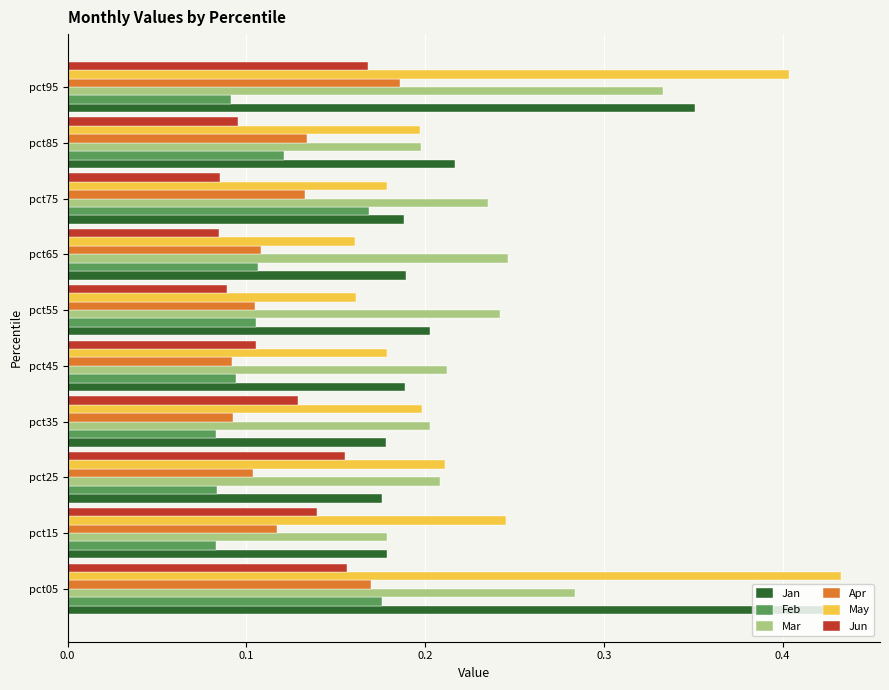

The Jan series shows 0.3 at pct45. True or false?

False